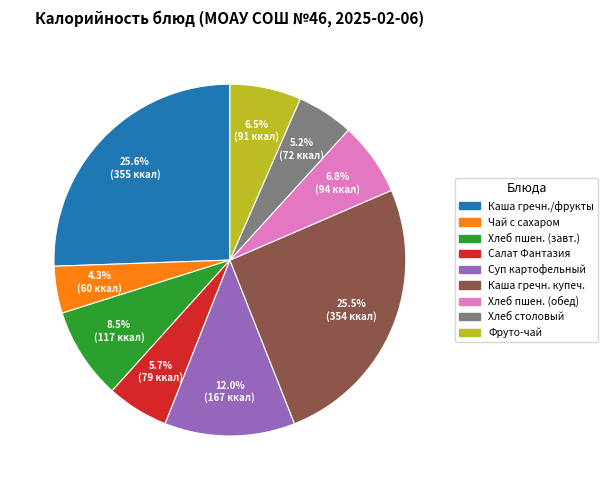

Does any single category account for the majority?

No